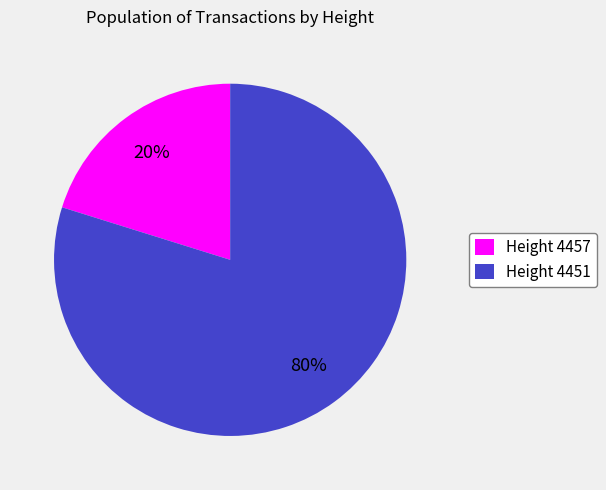

Which has a higher value, Height 4457 or Height 4451?

Height 4451